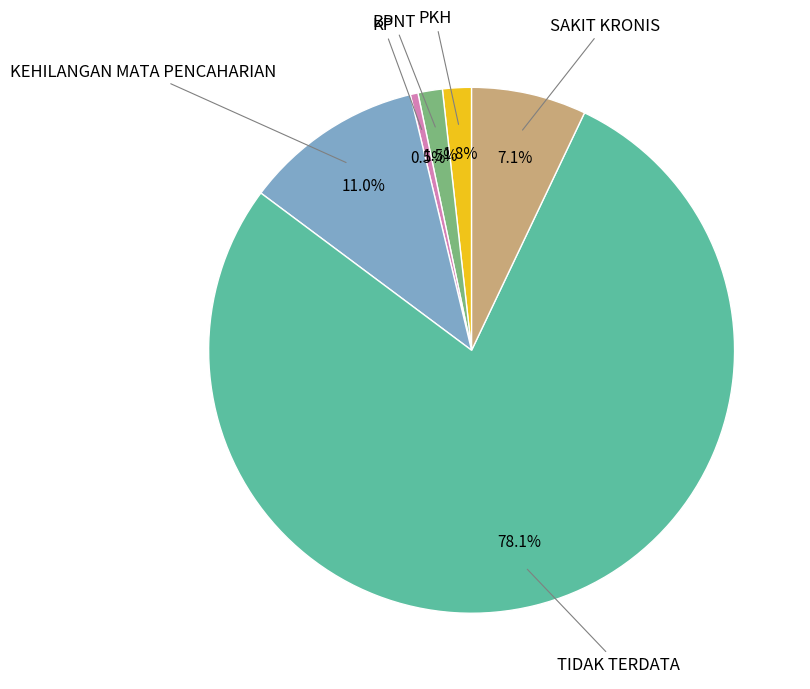

Is there any slice that represents more than half of the pie?

Yes